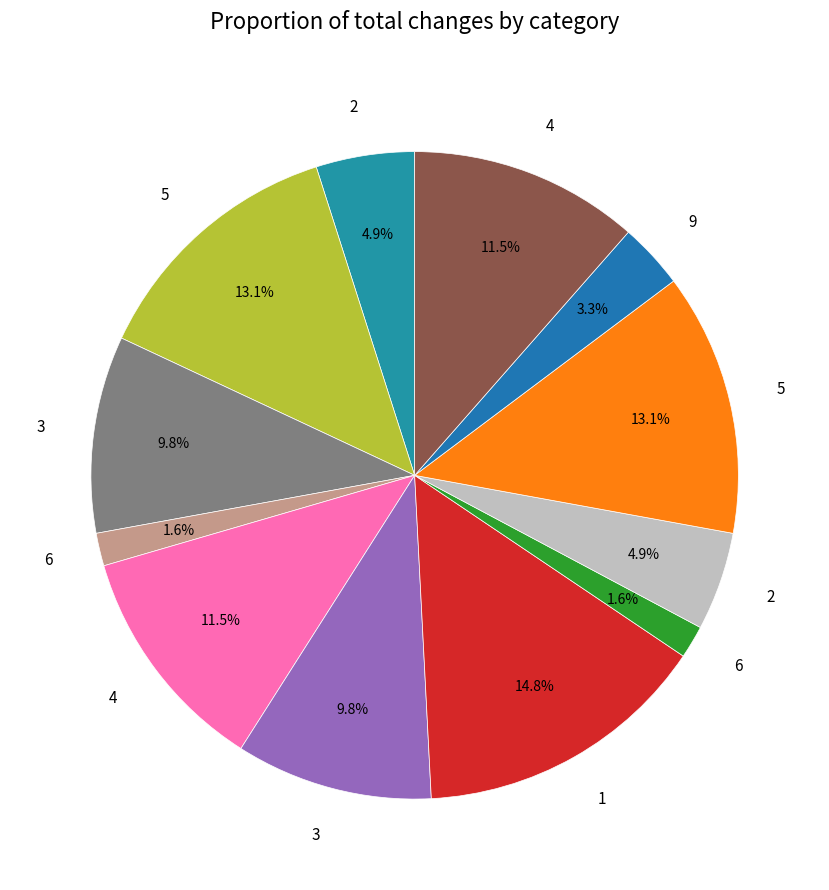

Count the number of slices in the pie.

12